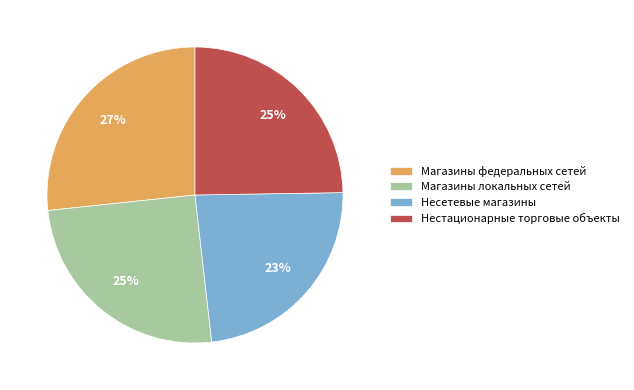

Does Магазины локальных сетей account for over 50% of the chart?

No